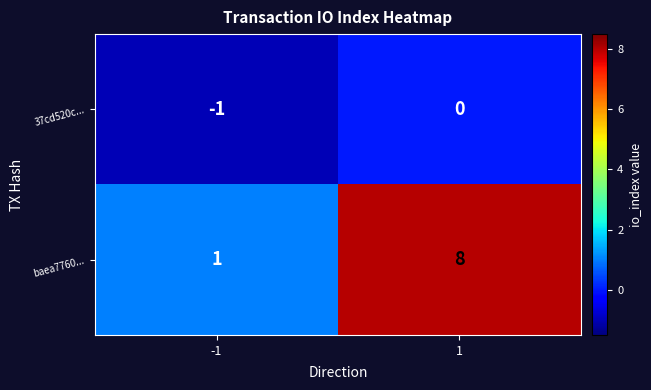

List the series in order of their peak value, lowest first.

37cd520c..., baea7760...